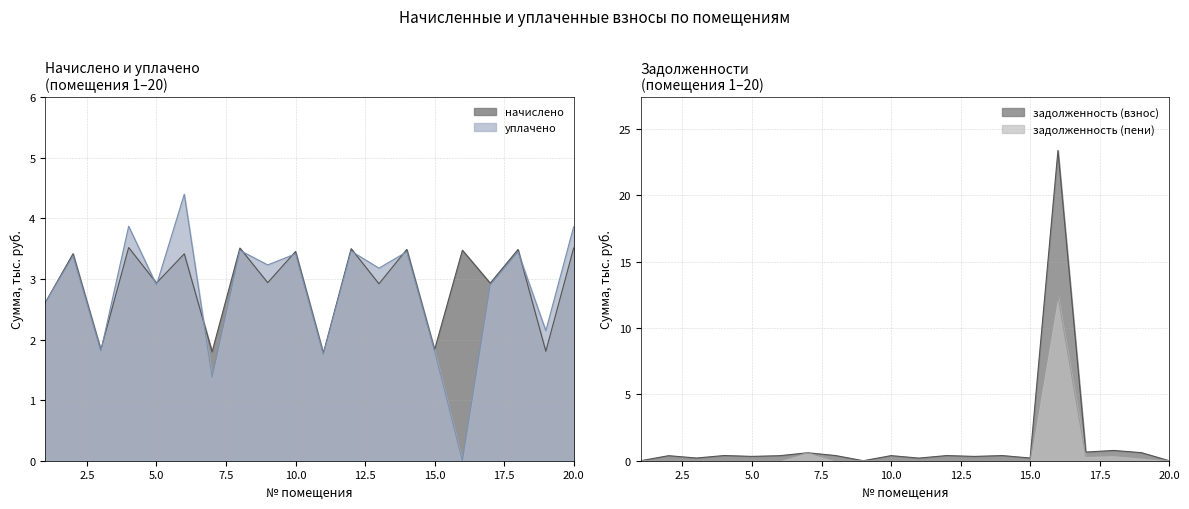

At which label does начислено reach its peak?

4